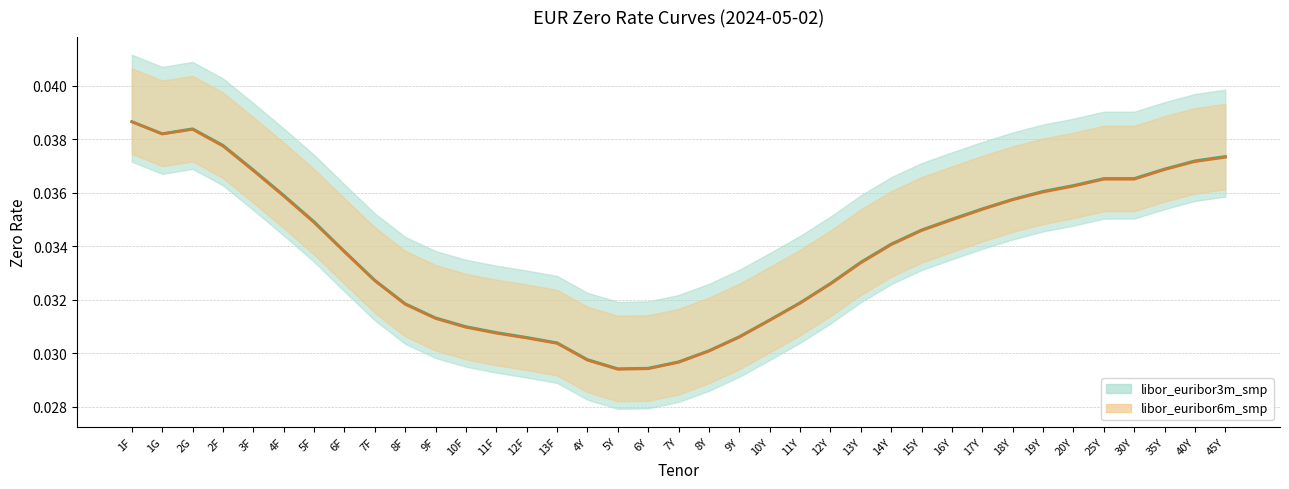

True or false: libor_euribor3m_smp and libor_euribor6m_smp cross at least once.

False